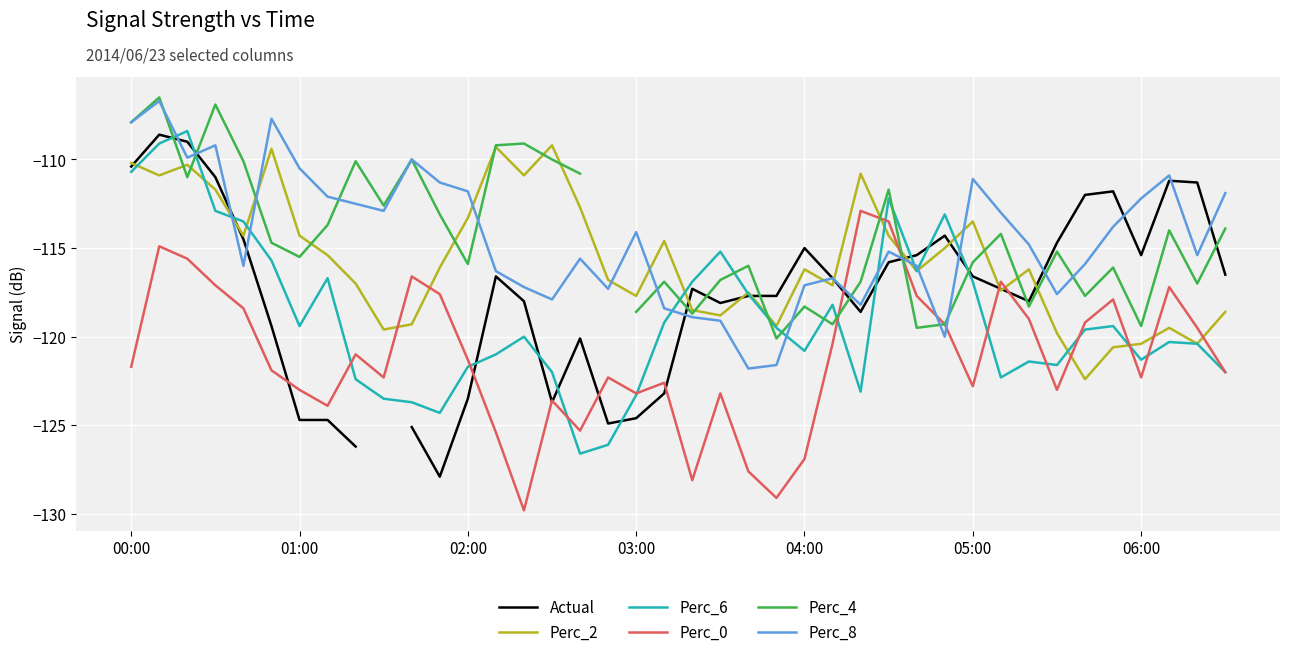

How many values in Perc_4 are below zero?

39